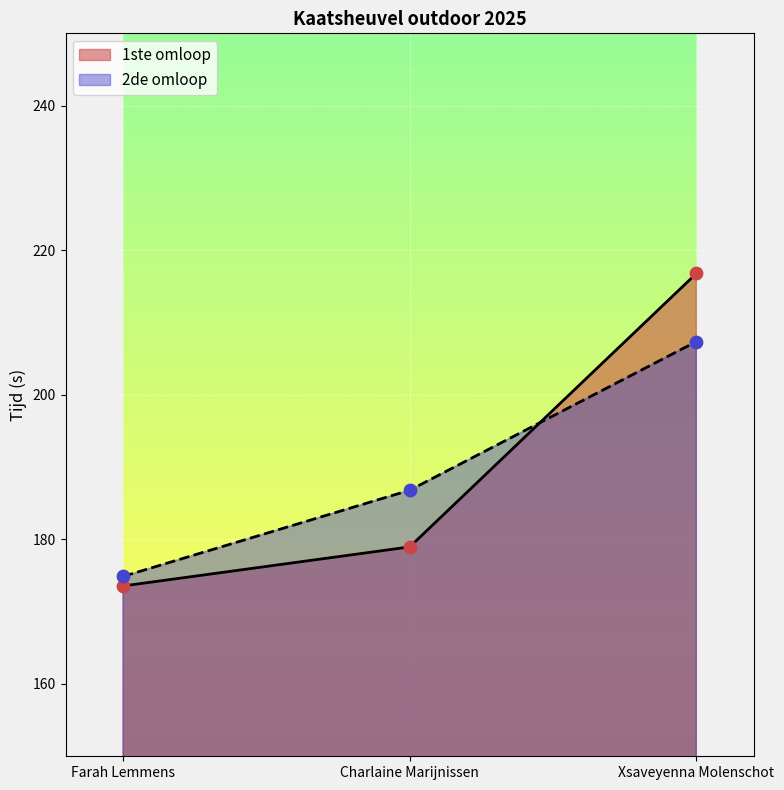

At how many categories does at least one series exceed 209?

1